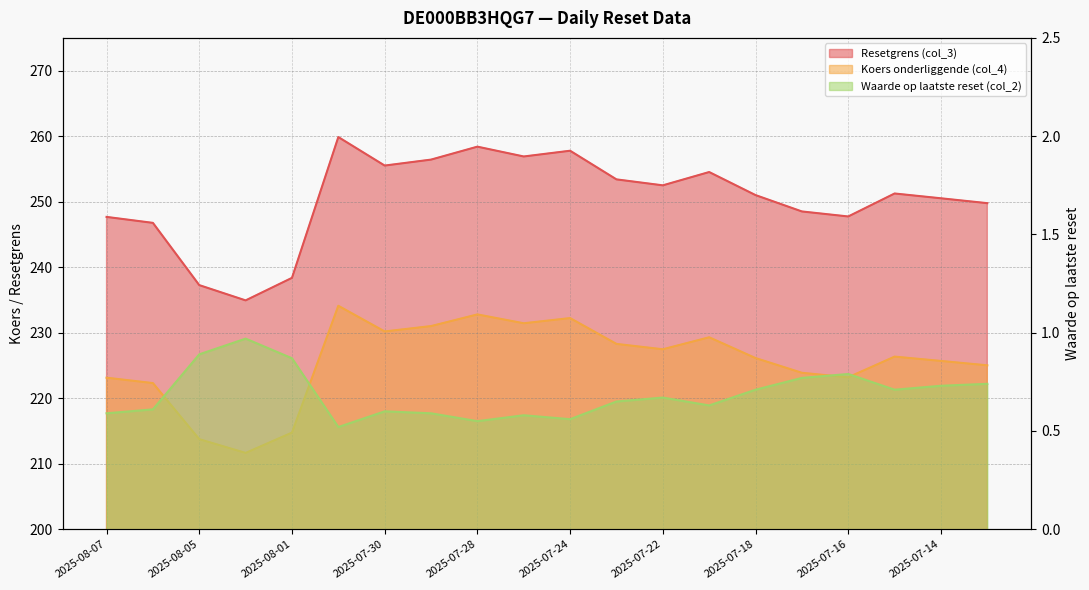

Is it true that Resetgrens (col_3) equals 251.0 at 2025-07-18?

True